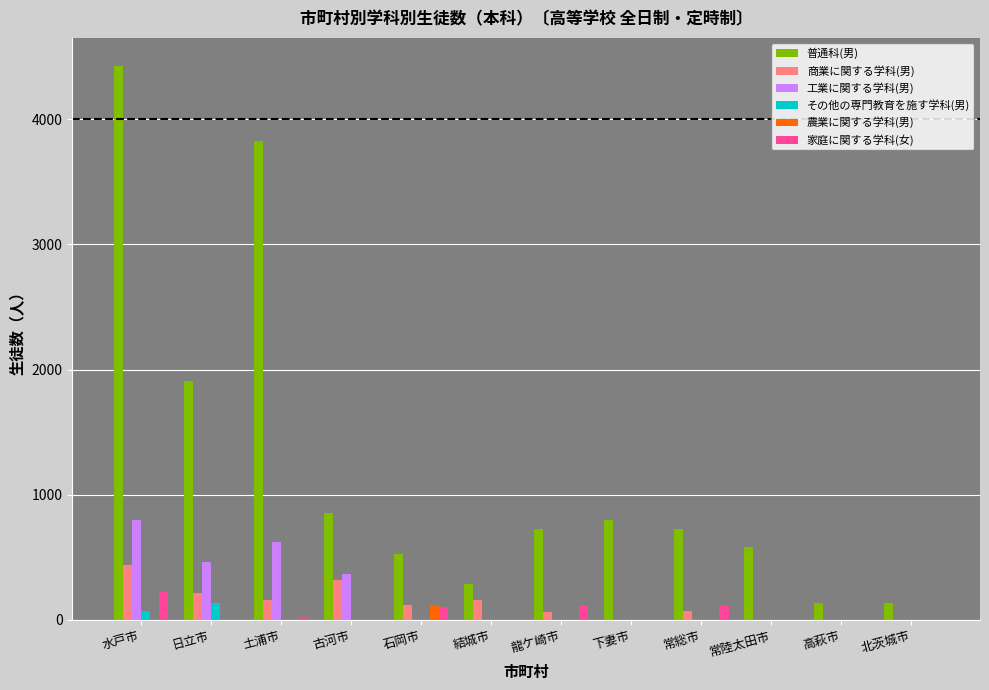

At which category is the sum across all series the highest?

水戸市